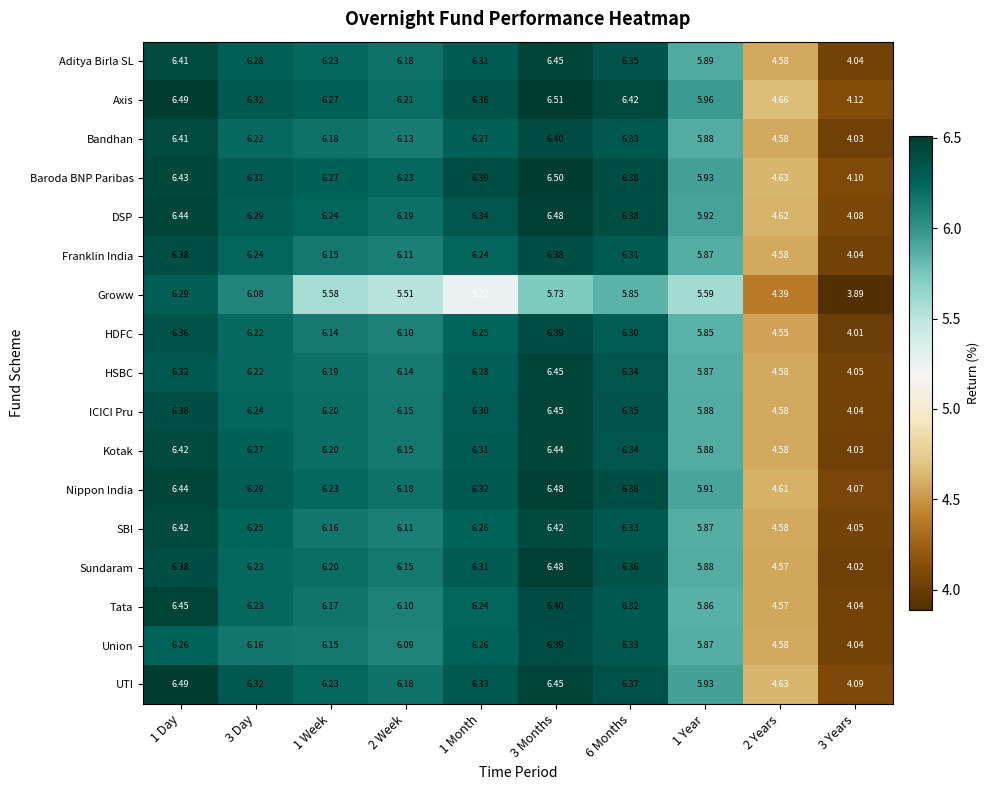

Between 1 Week and 3 Months, which series saw the biggest shift?

Sundaram